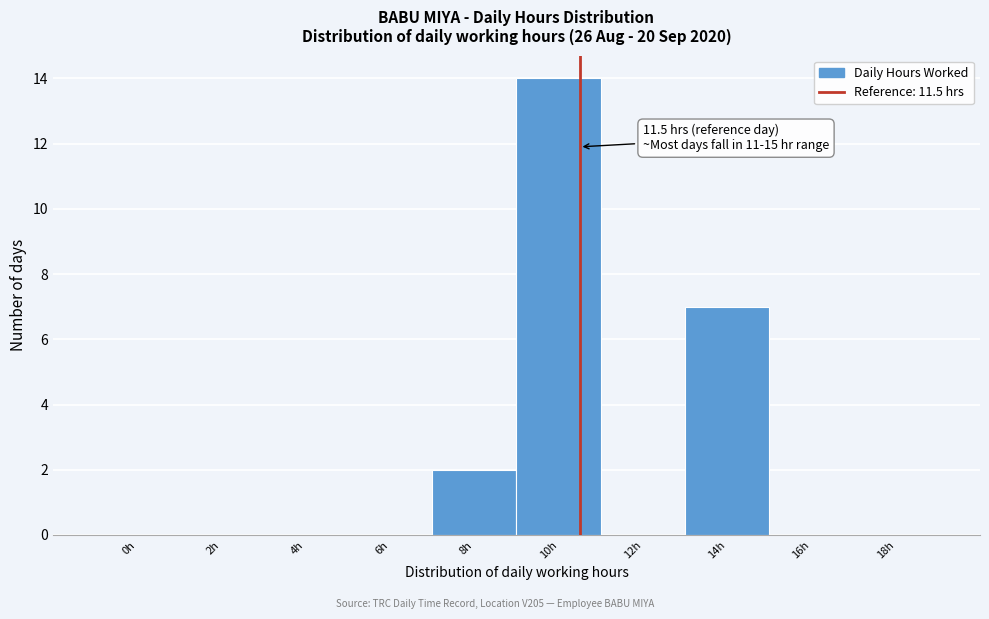

Reading left to right, what are all the values shown in this chart?

0h=0	2h=0	4h=0	6h=0	8h=2	10h=14	12h=0	14h=7	16h=0	18h=0